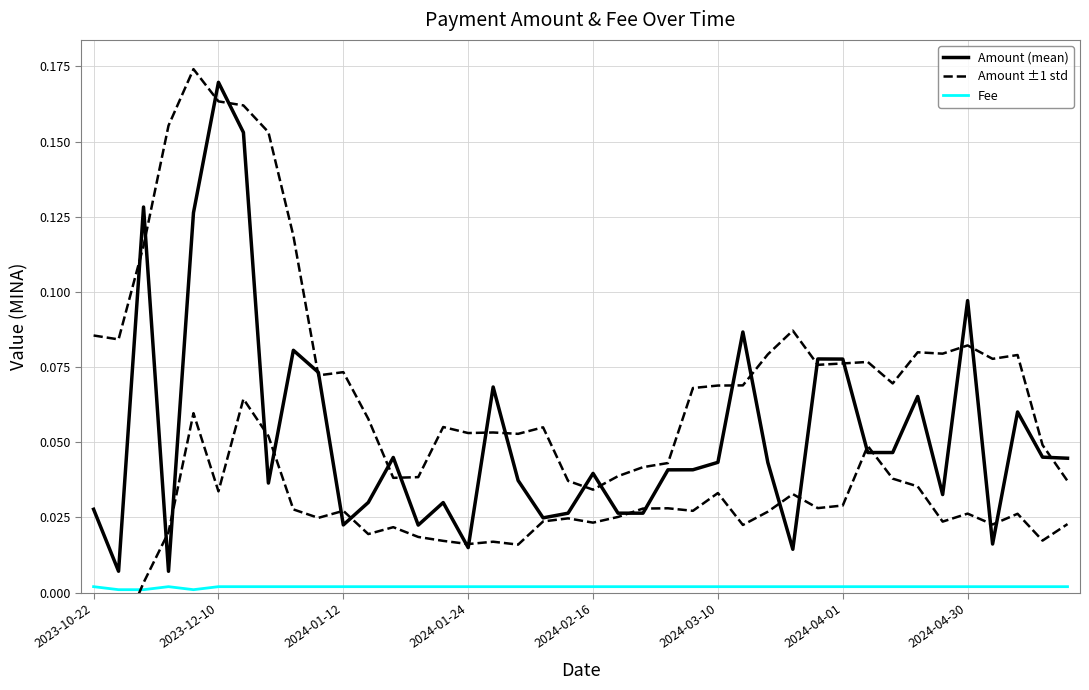

What is the difference between the highest and lowest values at 16?

0.1